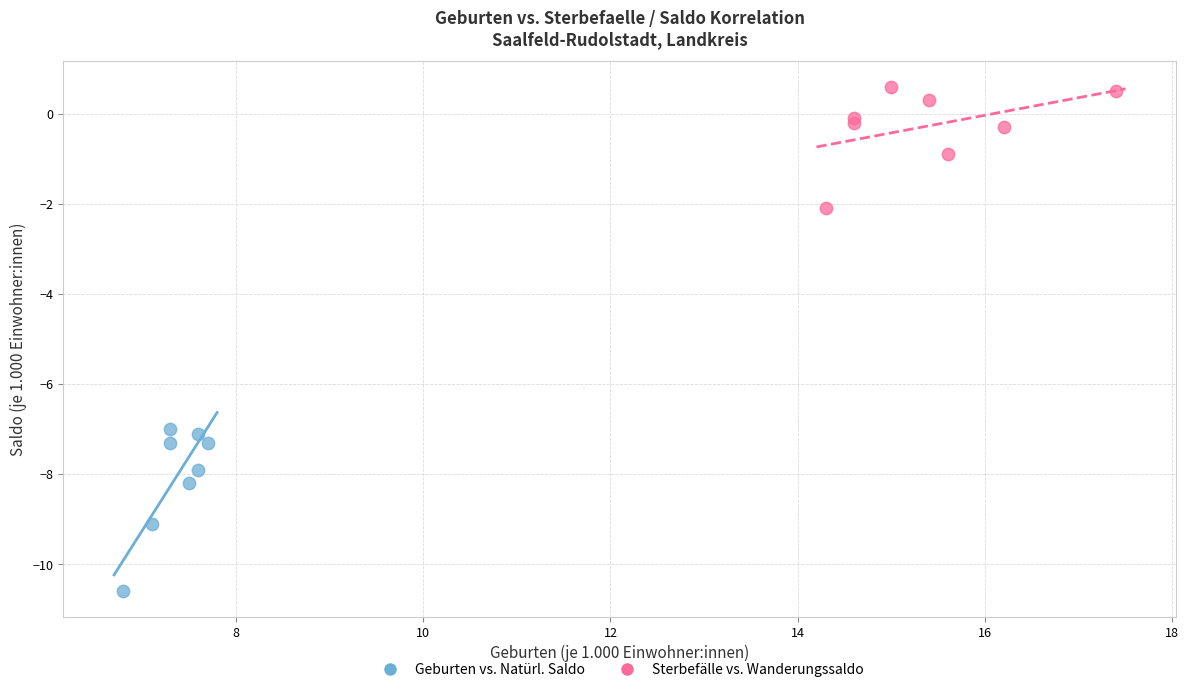

Which series reaches the maximum Y coordinate?

Sterbefälle vs. Wanderungssaldo